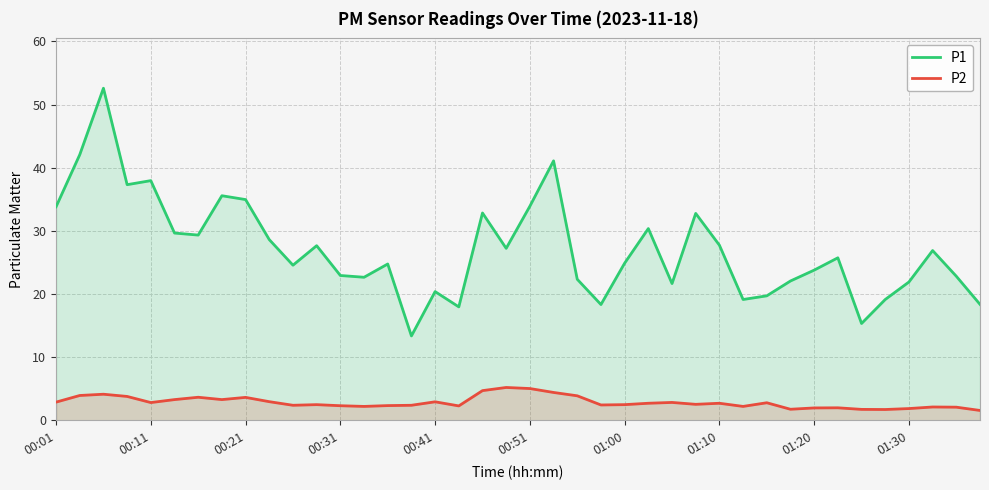

The value of P1 at 38 is 22.8. True or false?

True